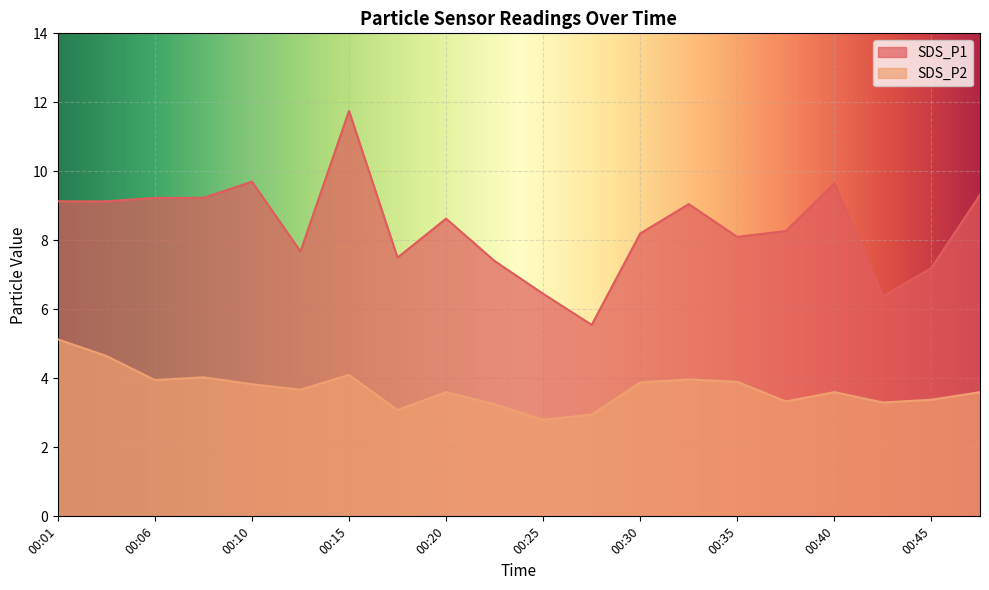

Count the number of categories in the chart.

20